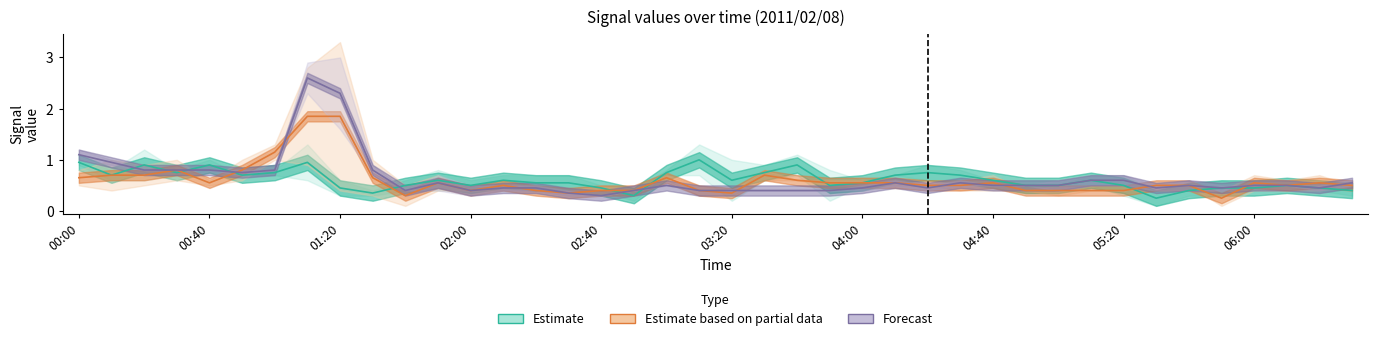

Between 00:40 and 35, which series saw the biggest shift?

Forecast